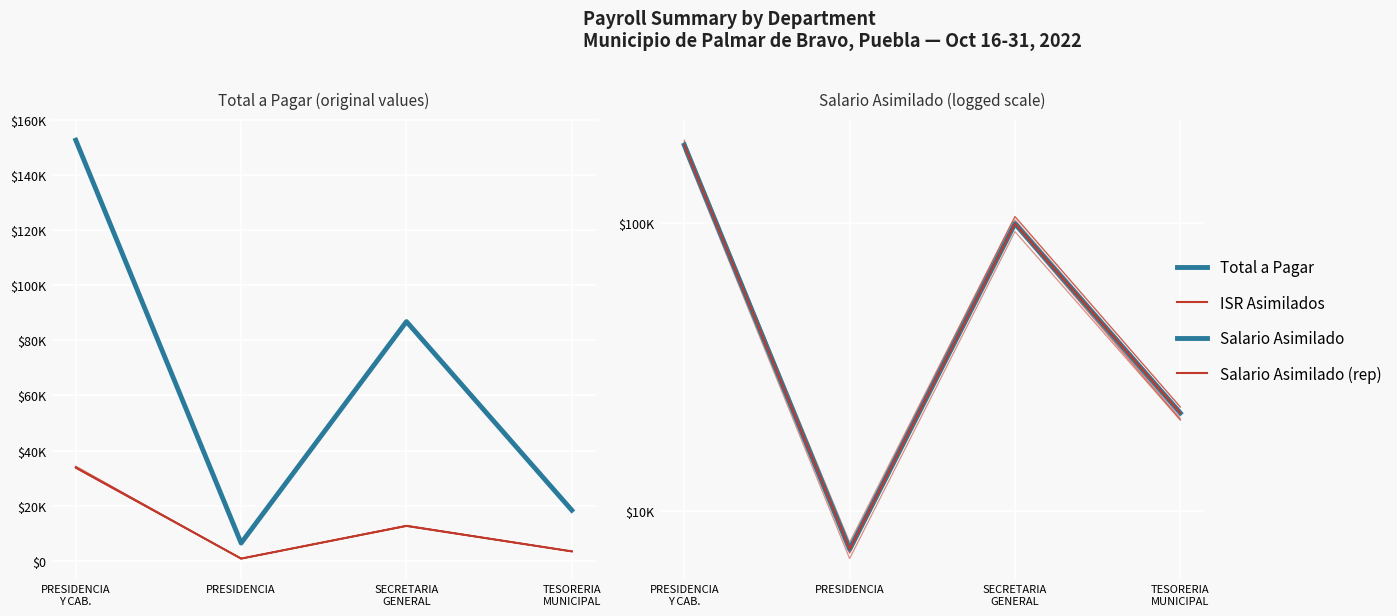

What is the spread (max minus min) of values at SECRETARIA
GENERAL?

86766.7